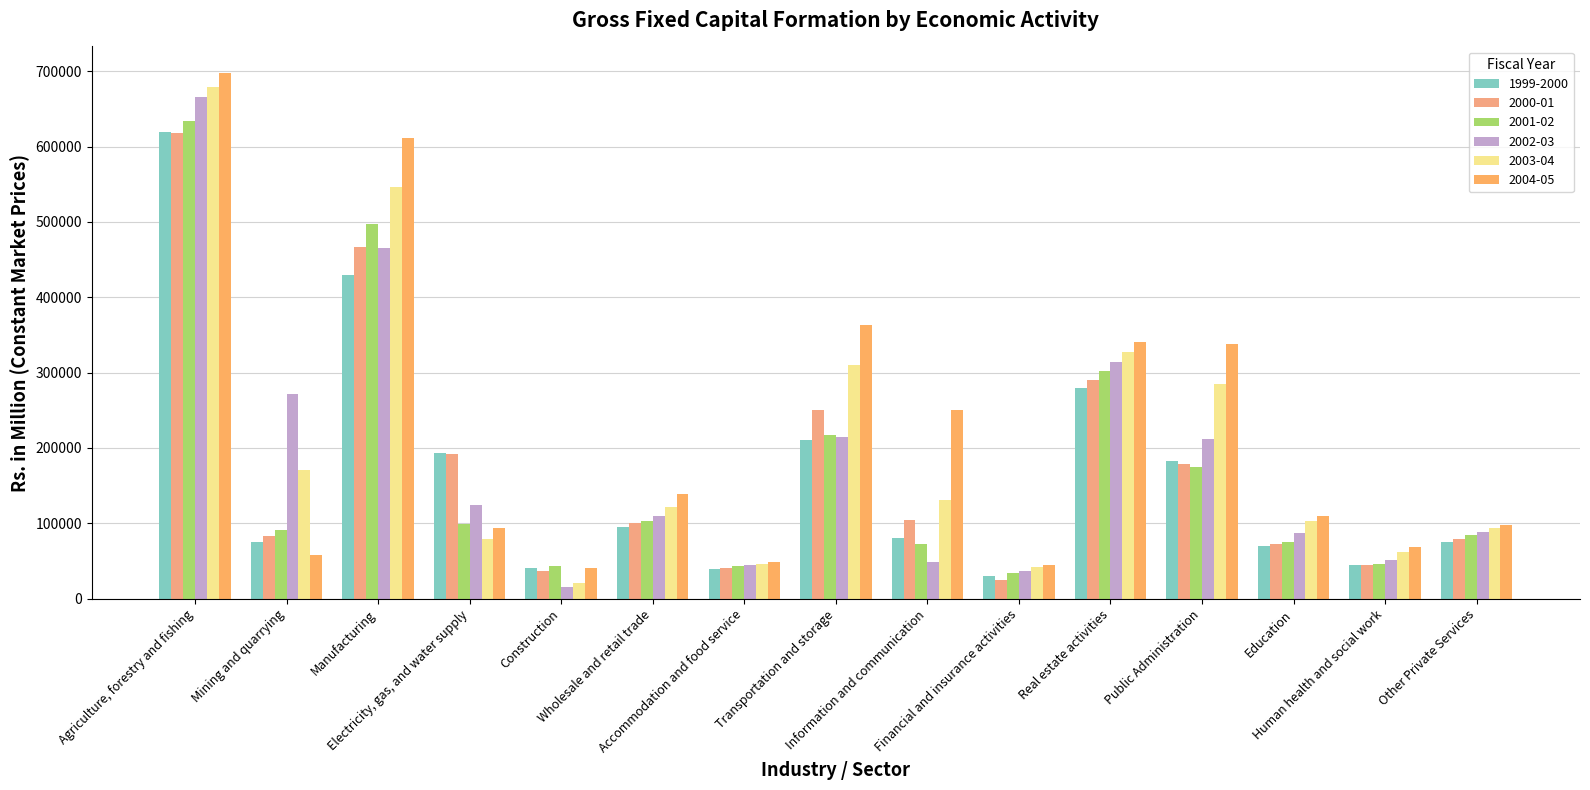

What is the difference between the second highest and minimum values in the 2000-01 series?

442672.7